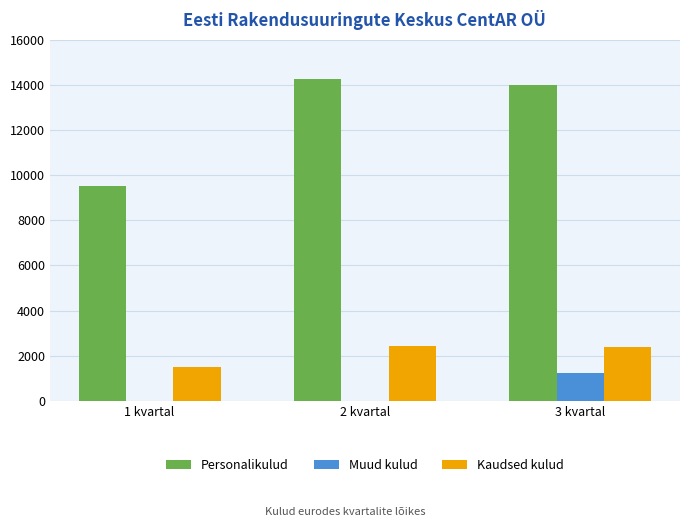

What is the difference between the Personalikulud values at 3 kvartal and 1 kvartal?

4491.2